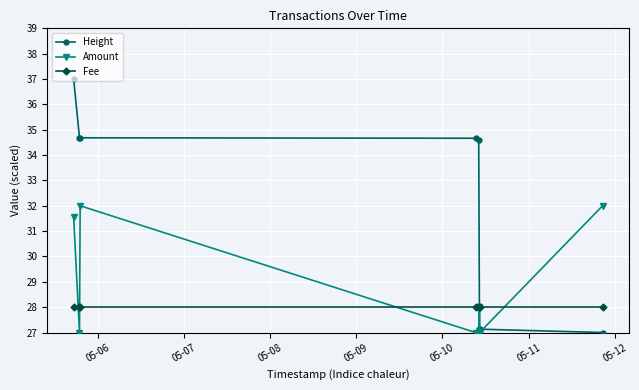

What is the value of the Fee point at the 6th from the left?

28.0